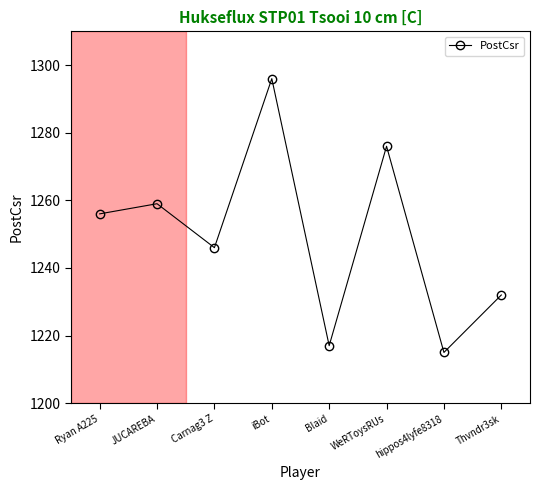

Count the number of data series in this chart.

1